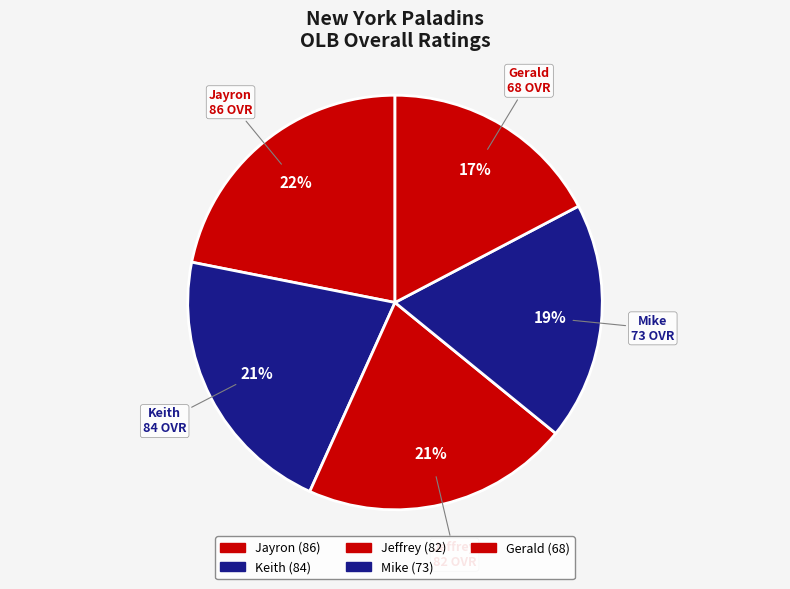

Approximately how many times larger is the value at Mike compared to Jeffrey?

0.9